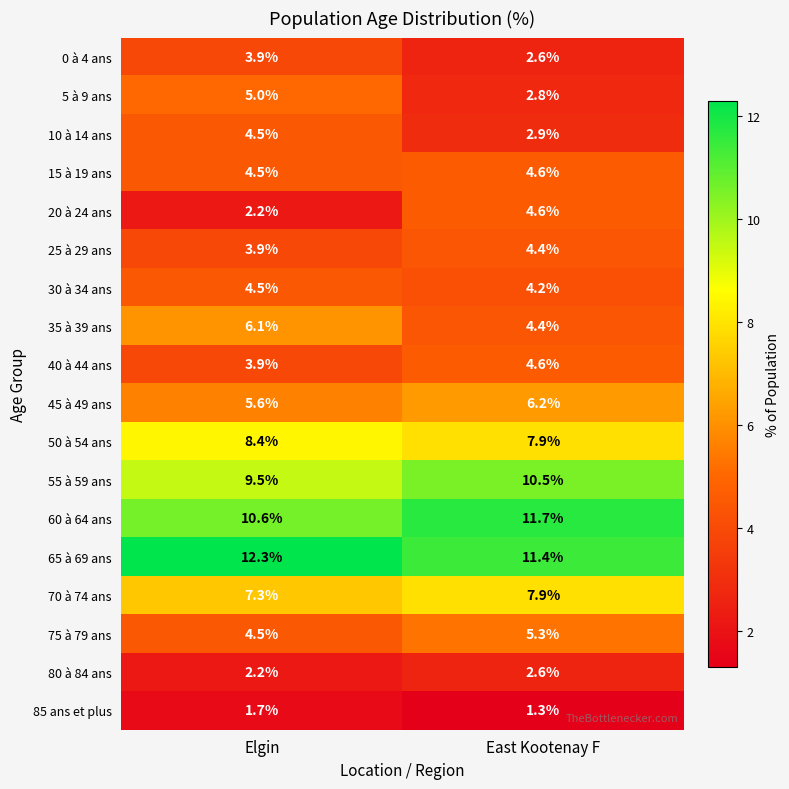

Which series has the largest total across all categories?

65 à 69 ans